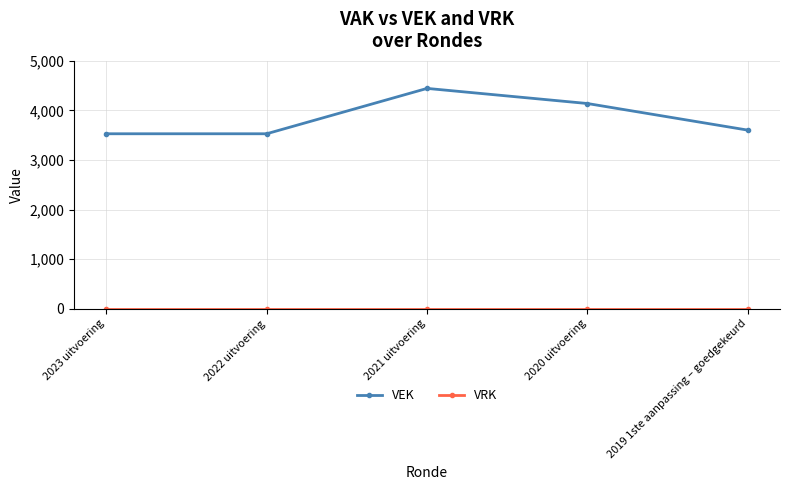

At which category does VEK reach its first local peak?

2021 uitvoering